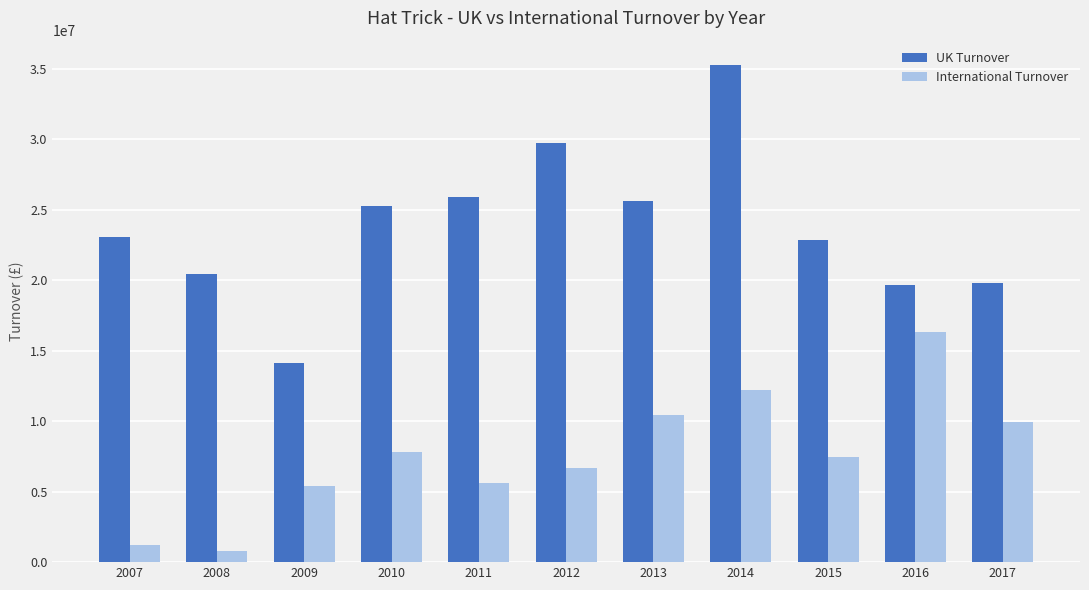

How many groups of bars are there?

11